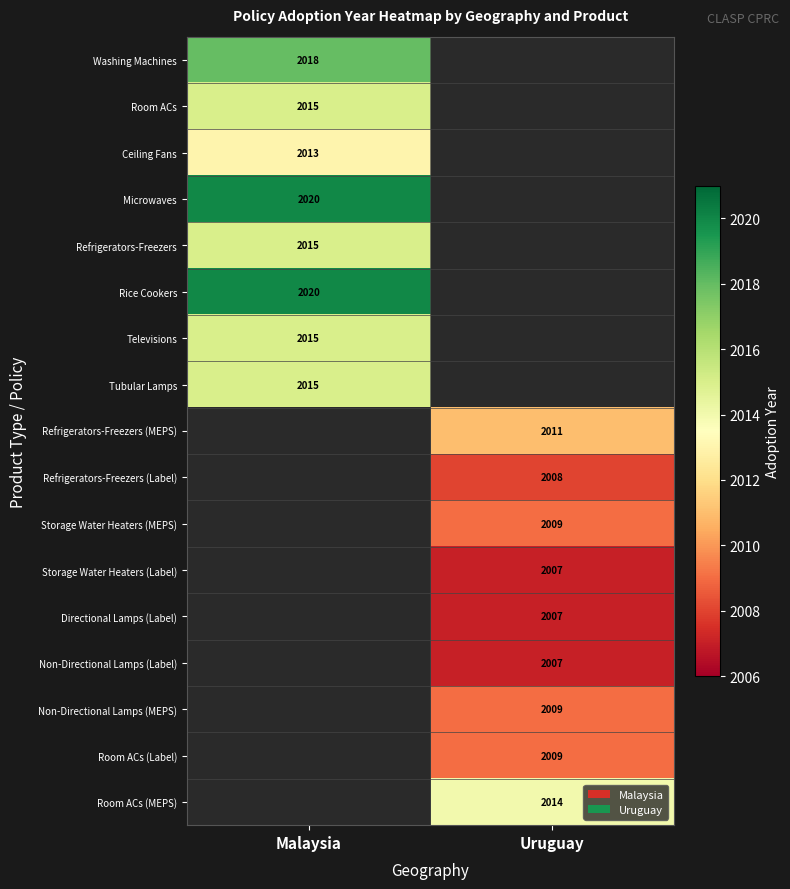

Is it true that Room ACs (MEPS) equals 2014 at Uruguay?

True